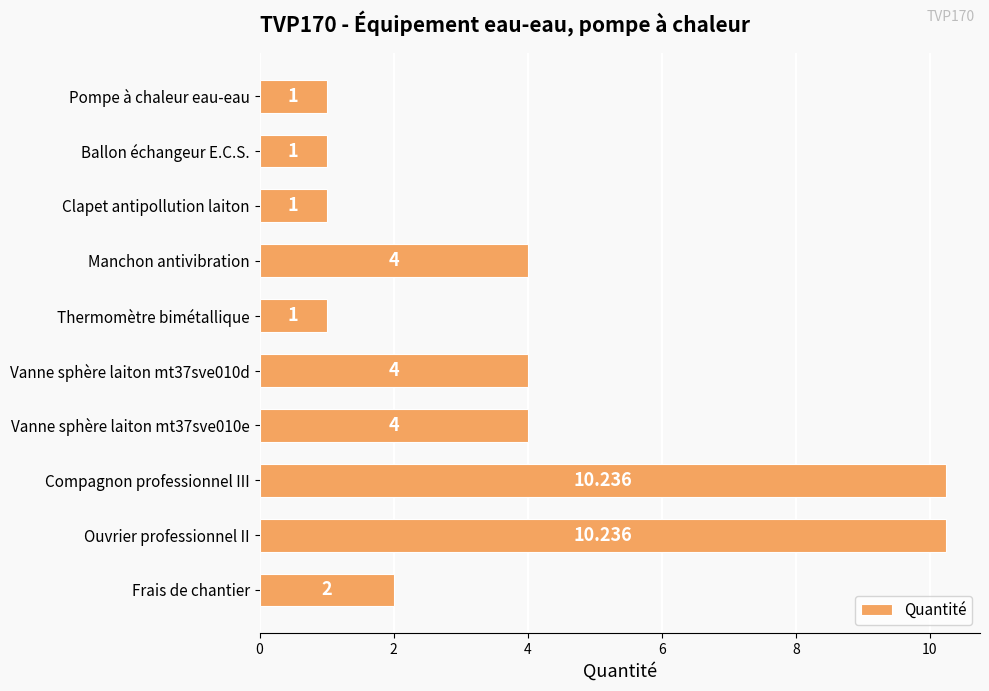

Count the number of categories in the chart.

10